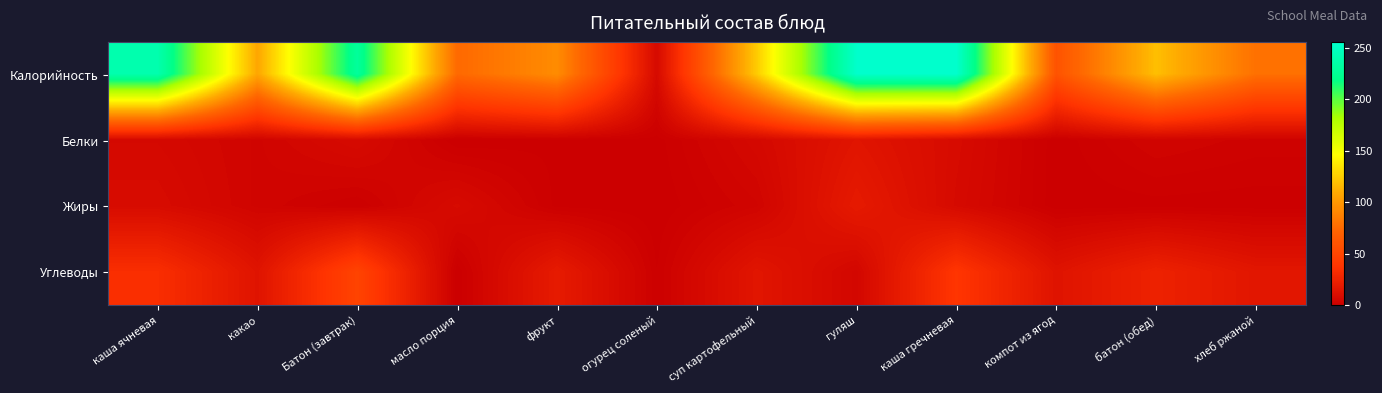

Count the number of categories in the chart.

12